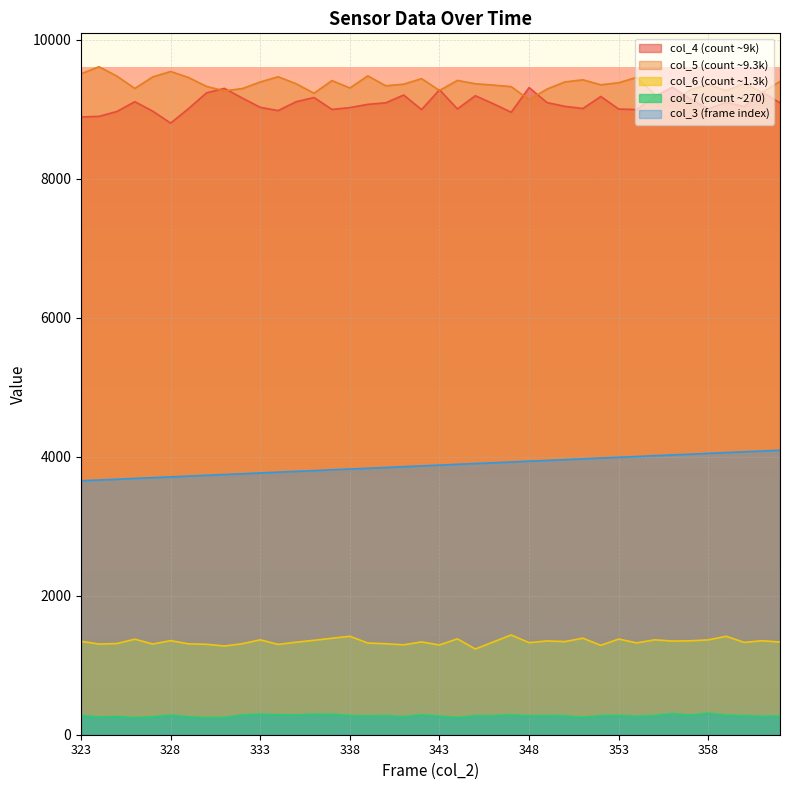

What is the difference between the col_5 values at 361 and 353?

140